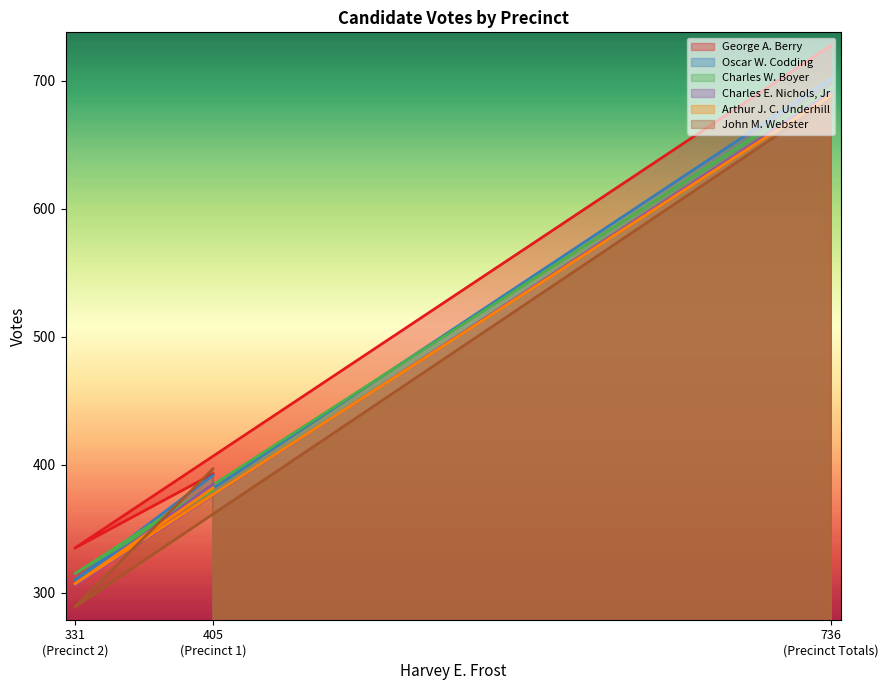

Where does the Arthur J. C. Underhill series first go above 382?

736 (Precinct Totals)